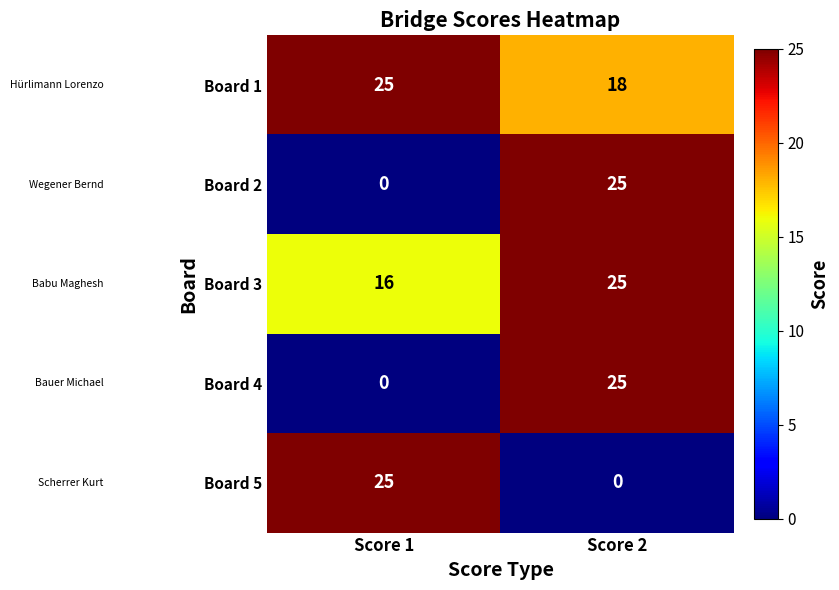

True or false: Board 1 has a value of 25 at Score 1.

True